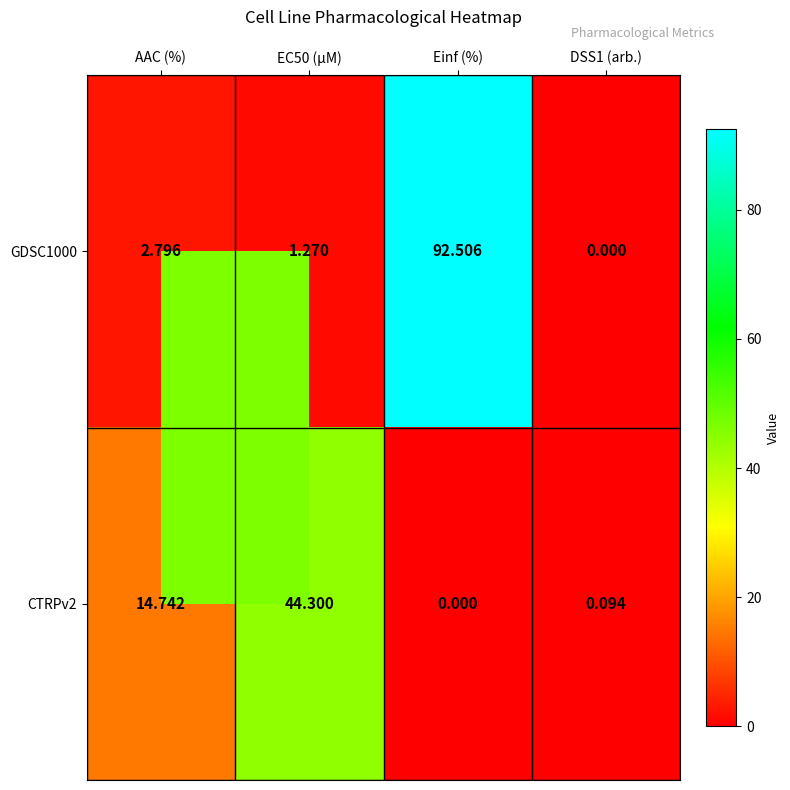

How many distinct data groups are displayed?

2